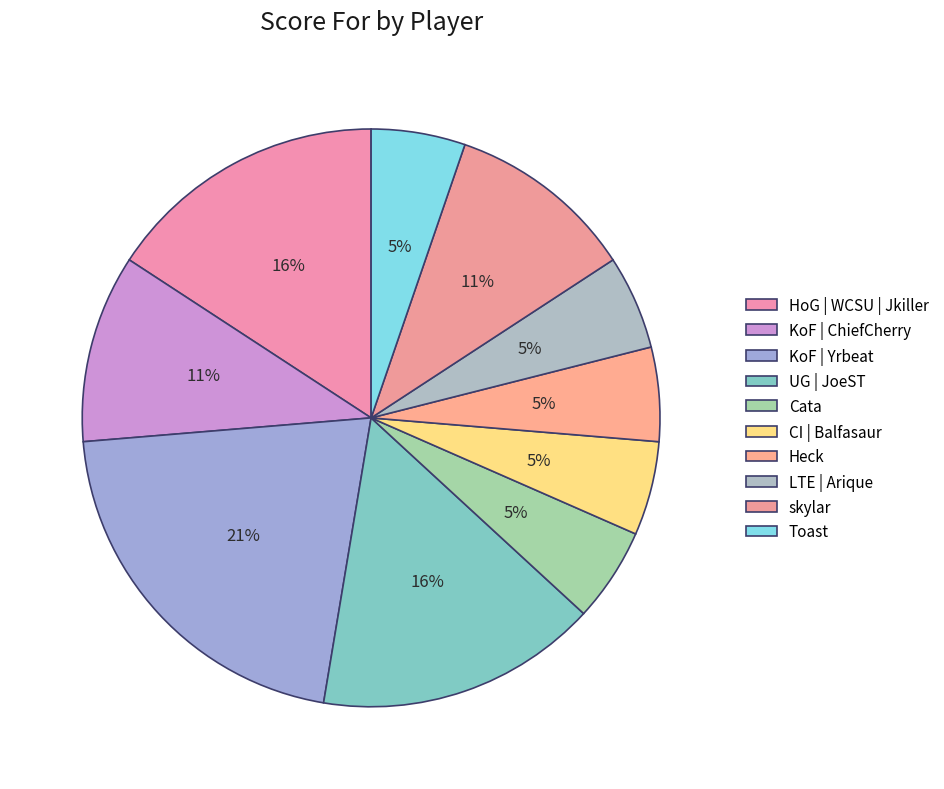

Between KoF | Yrbeat and Heck, which is larger?

KoF | Yrbeat